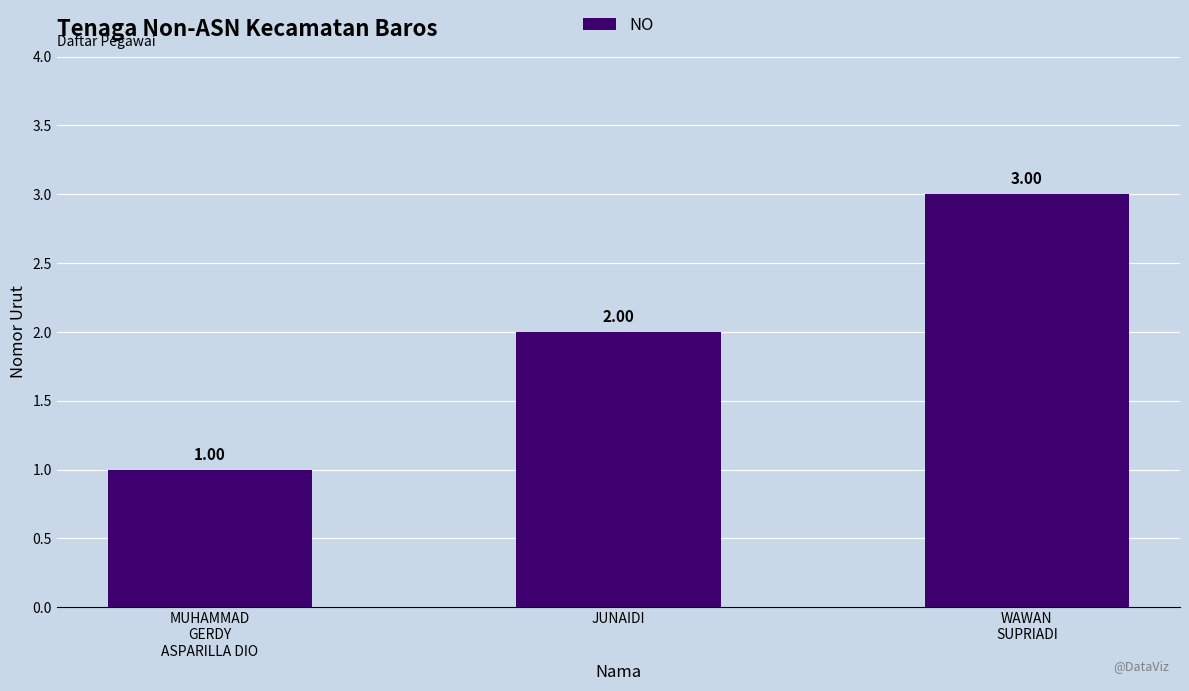

Approximately how many times larger is the value at MUHAMMAD
GERDY
ASPARILLA DIO compared to WAWAN
SUPRIADI?

0.3